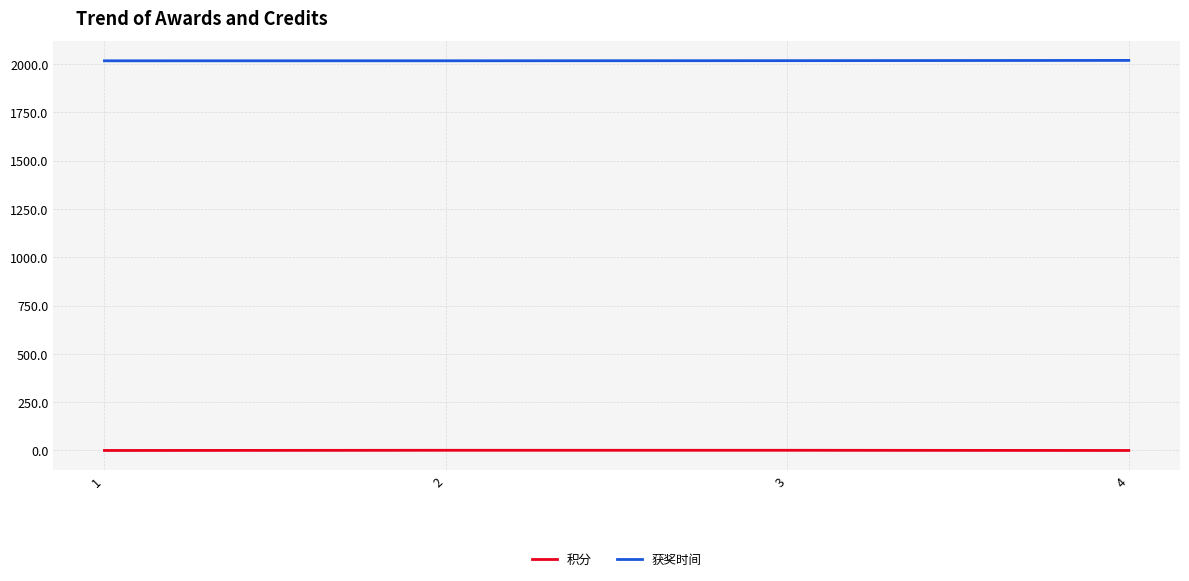

True or false: 积分 and 获奖时间 cross at least once.

False